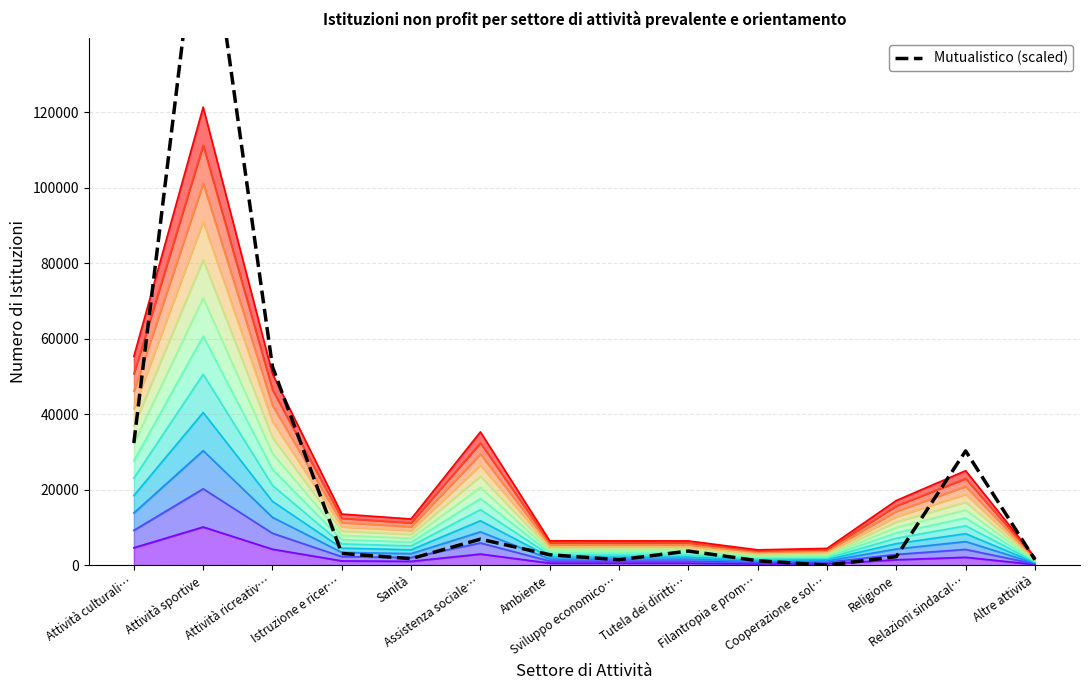

How many points are lower than both their immediate neighbors (excluding endpoints)?

3